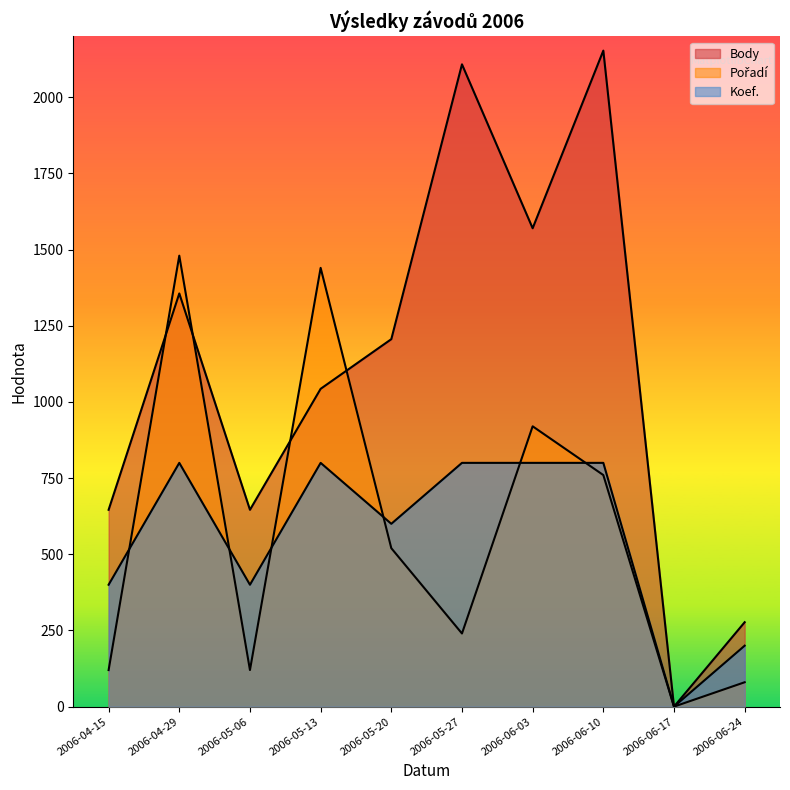

How many interior local peaks does the Body series have?

3